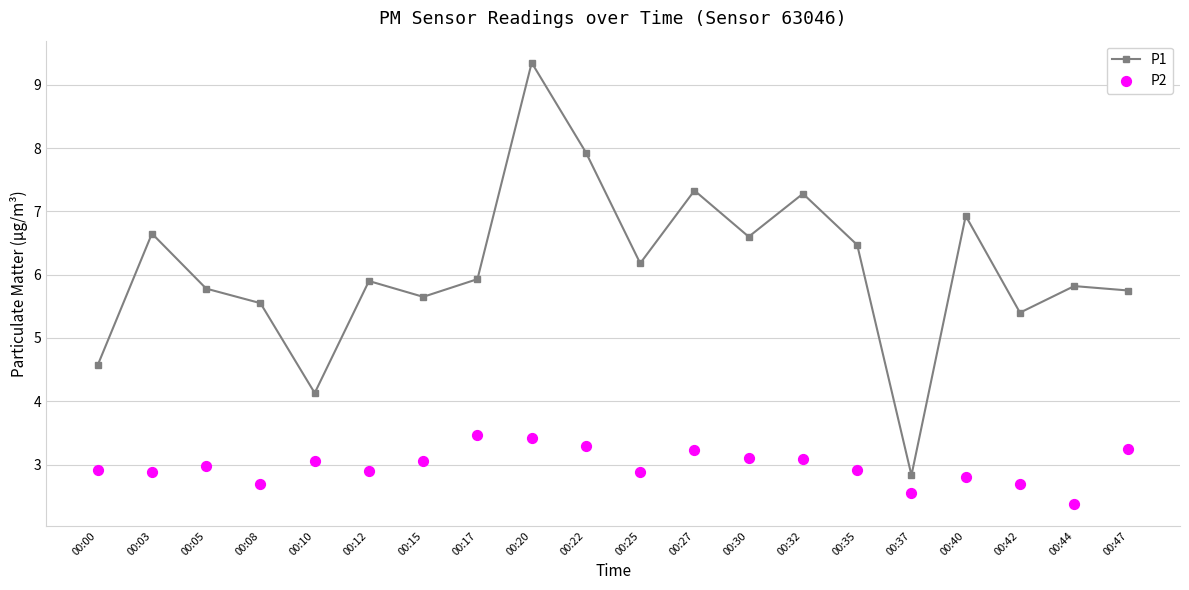

What are all the series names shown in the legend?

P1, P2